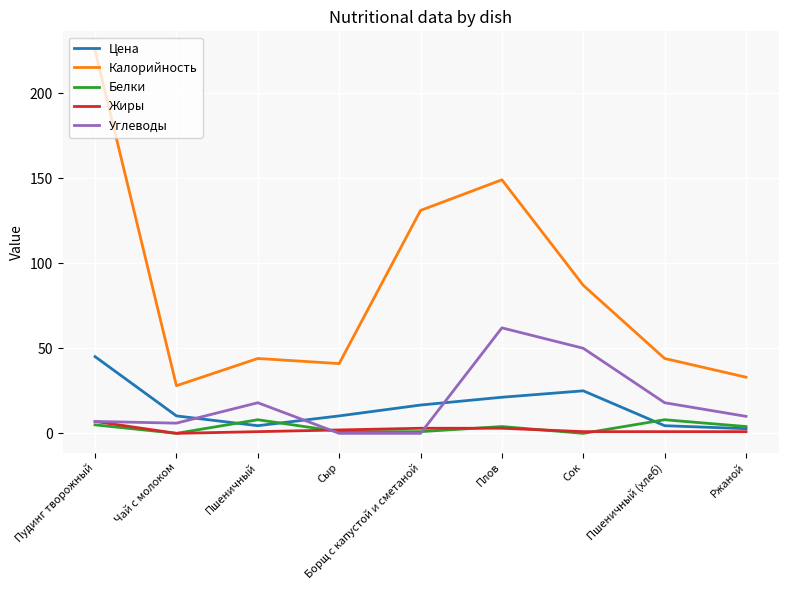

Which series has the widest spread of values?

Калорийность